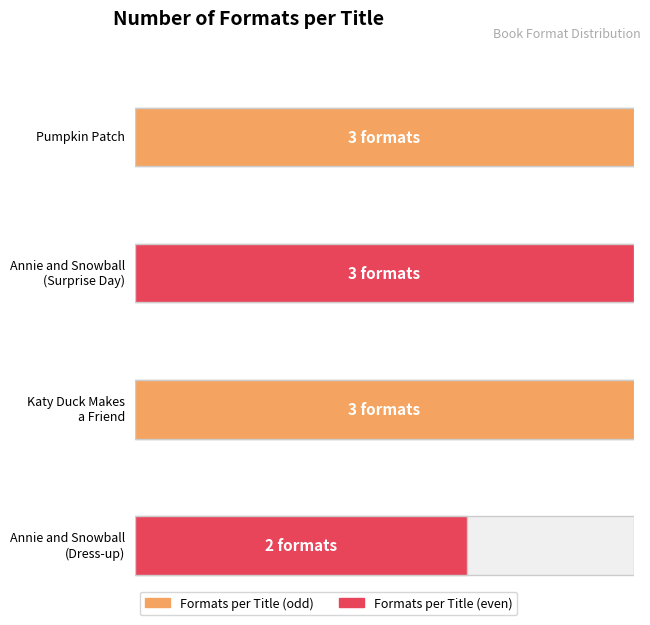

Are the bars grouped side by side (vs. stacked)?

No